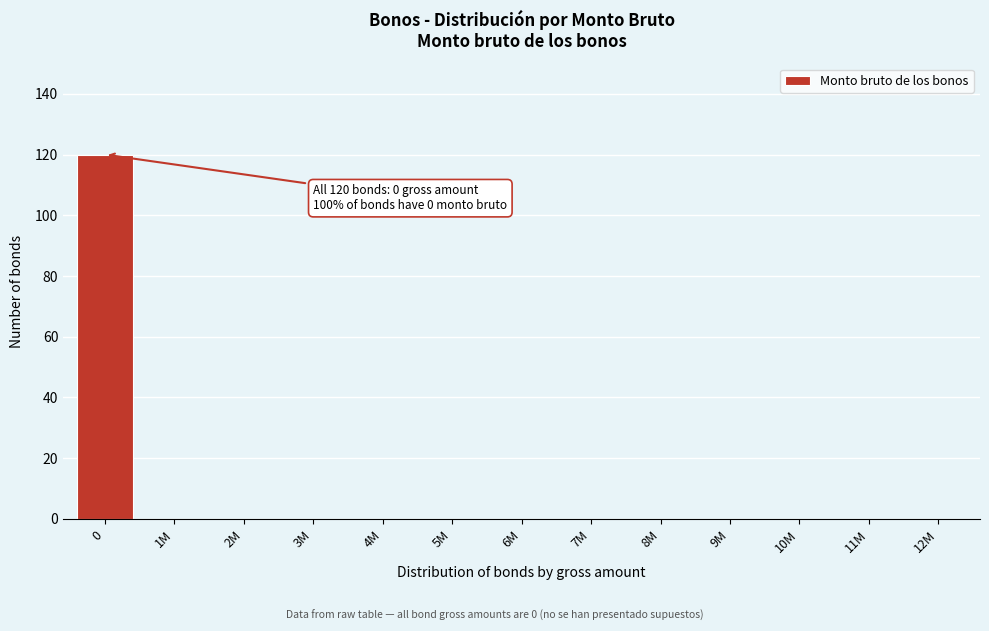

Reading right to left, extract all data points from this chart.

12M=0	11M=0	10M=0	9M=0	8M=0	7M=0	6M=0	5M=0	4M=0	3M=0	2M=0	1M=0	0=120